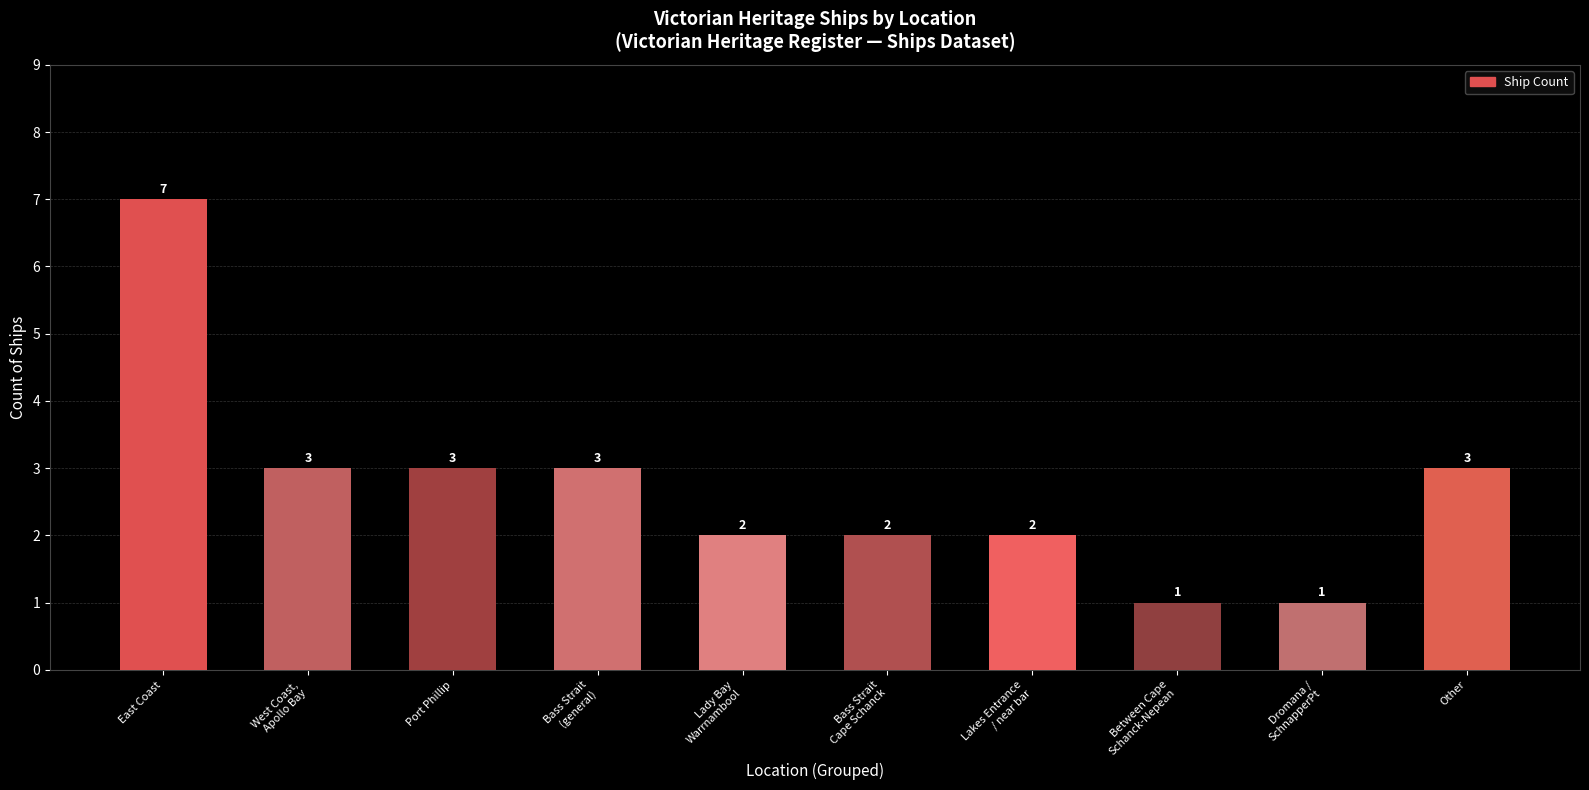

Where does the data first go above 3?

East Coast